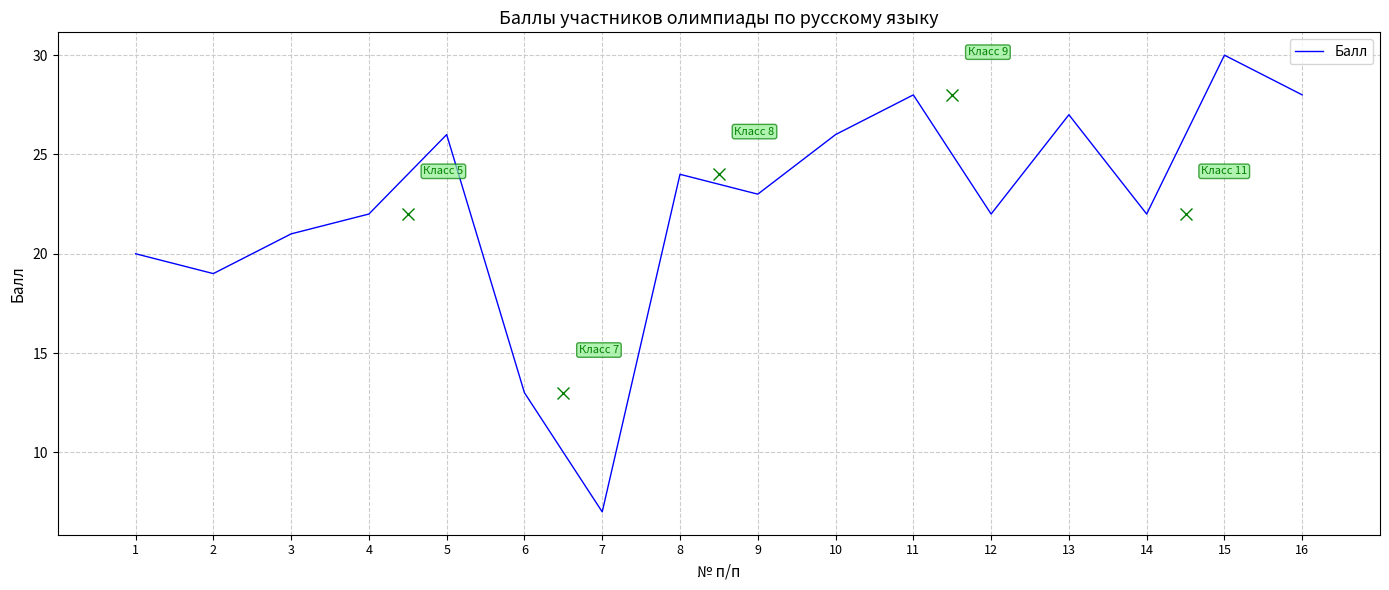

Which label corresponds to the smallest value in the chart?

7